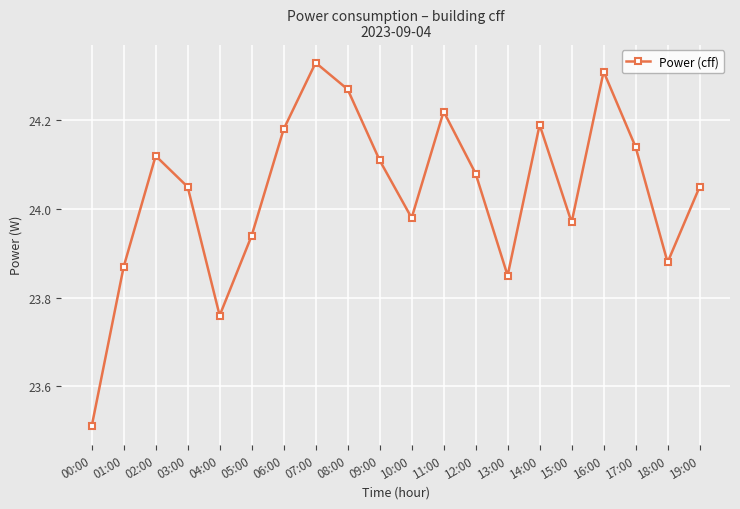

Which category has the lowest value across all series?

00:00